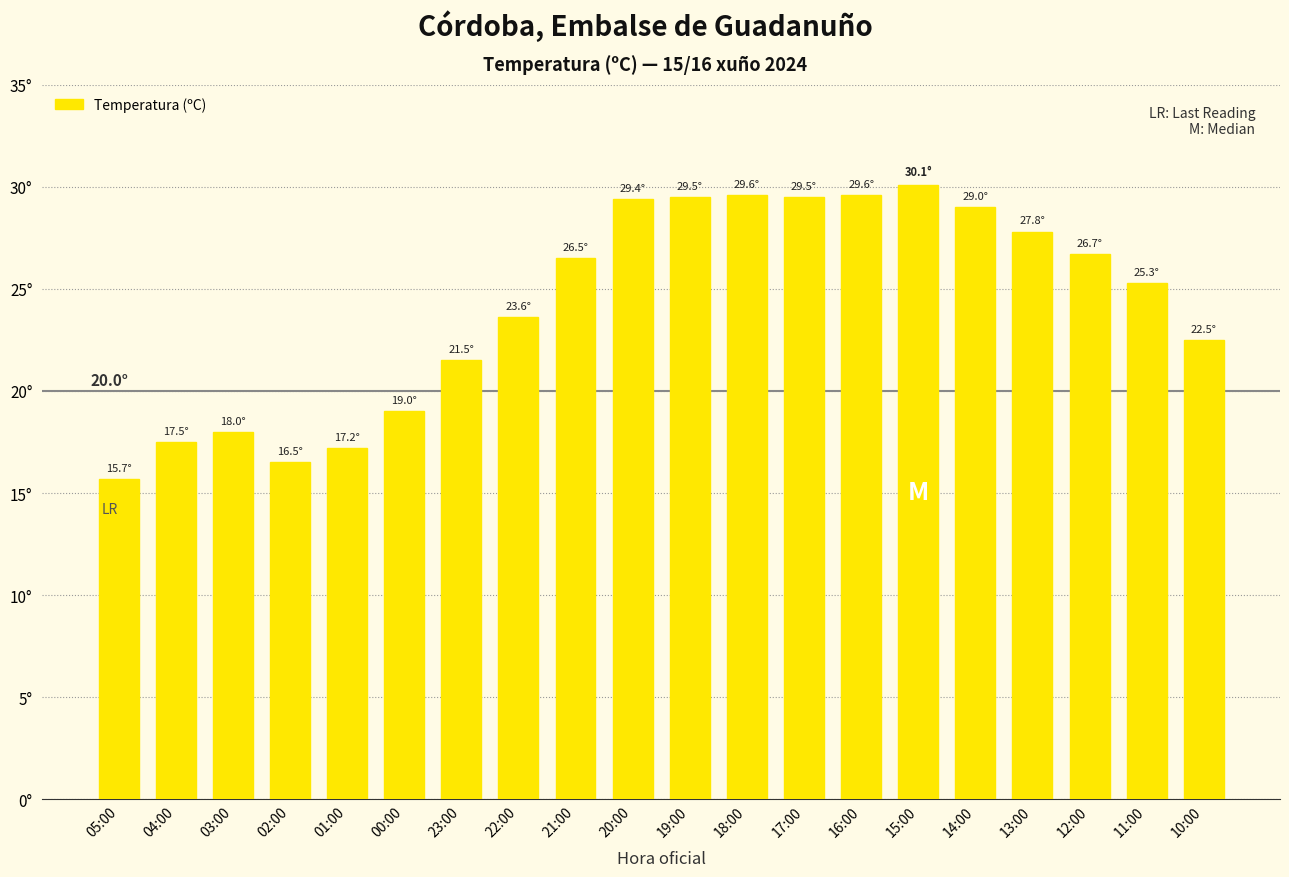

List the labels in order of value, largest first.

15:00, 18:00, 16:00, 19:00, 17:00, 20:00, 14:00, 13:00, 12:00, 21:00, 11:00, 22:00, 10:00, 23:00, 00:00, 03:00, 04:00, 01:00, 02:00, 05:00